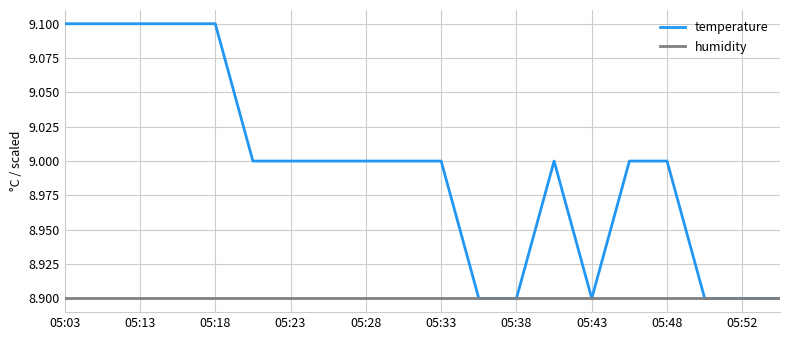

Which series has the largest total across all categories?

temperature